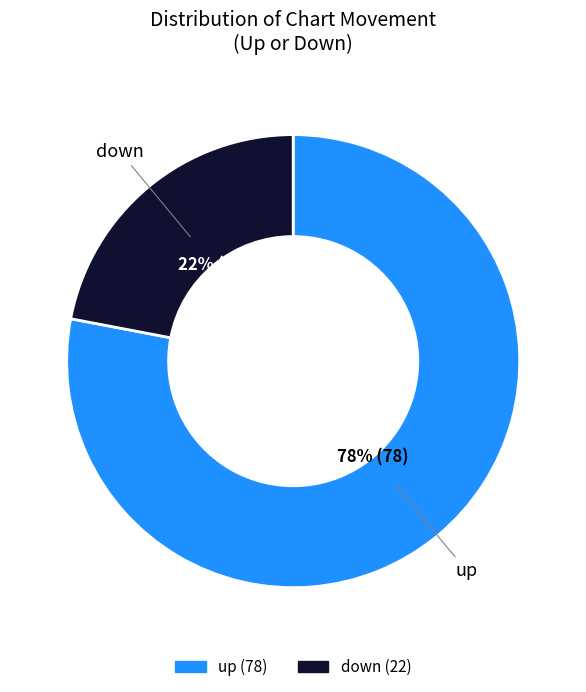

What is the majority slice?

up